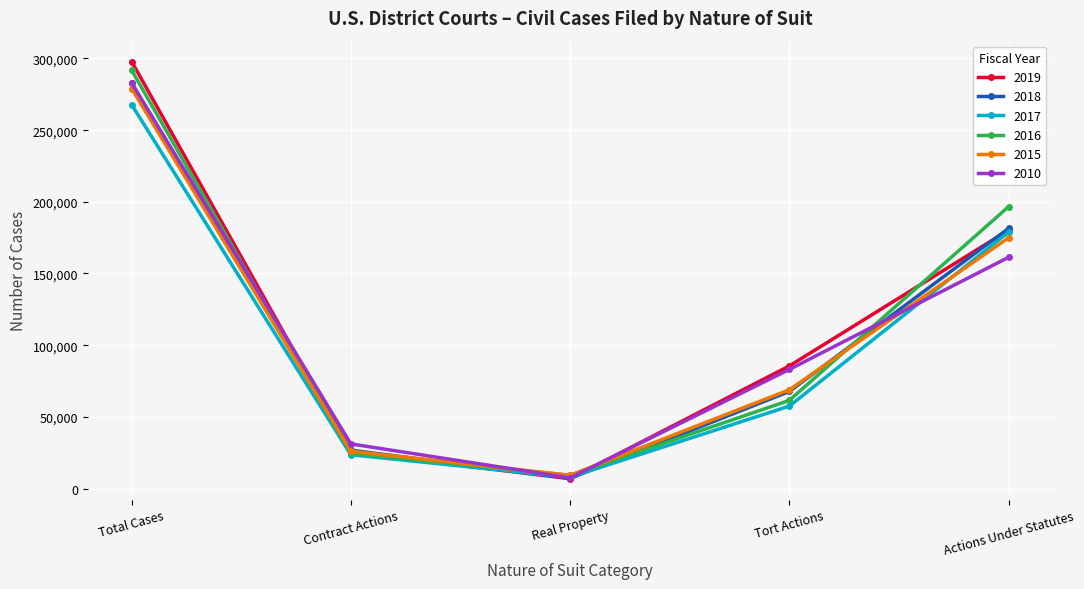

Rank the categories by 2017 value from highest to lowest.

Total Cases, Actions Under Statutes, Tort Actions, Contract Actions, Real Property